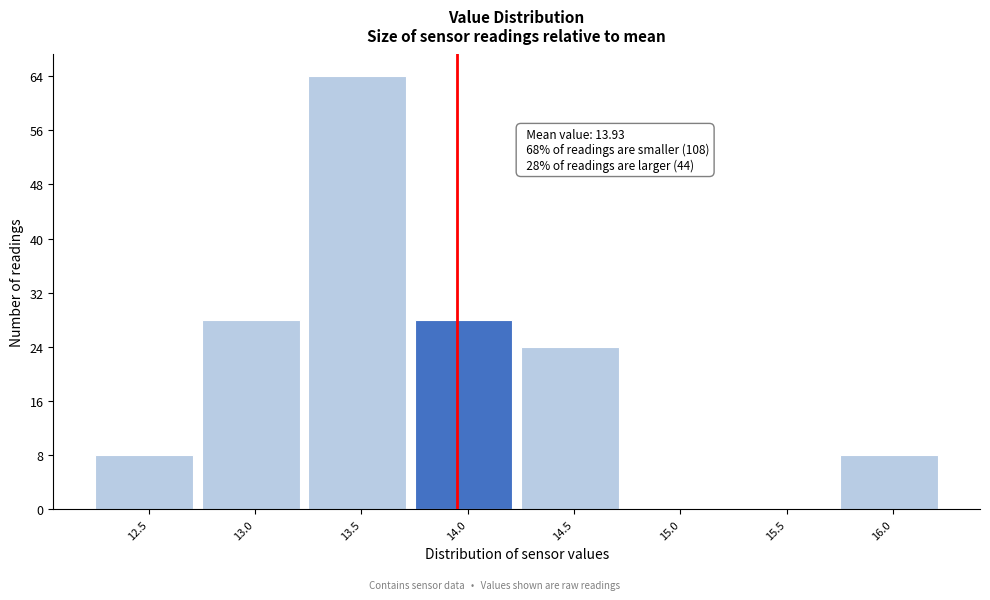

Reading left to right, what are all the values shown in this chart?

12.5=8	13.0=28	13.5=64	14.0=28	14.5=24	15.0=0	15.5=0	16.0=8